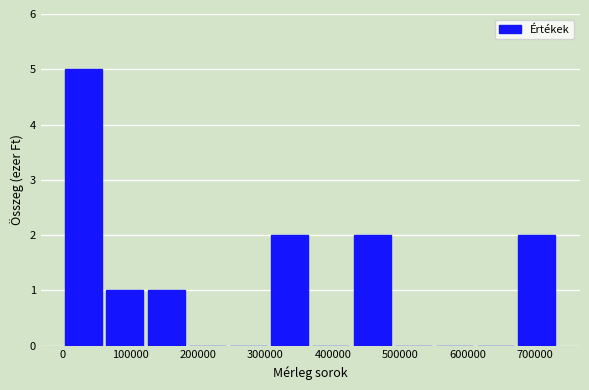

Reading left to right, list every bar in this chart as the range it spans on the x-axis followed by its height. Neither the bar edges nor the heights are printed on the chart, so give them approximately, as read against the axes.

0 to 60000: 5
60000 to 120000: 1
120000 to 180000: 1
180000 to 240000: 0
240000 to 310000: 0
310000 to 370000: 2
370000 to 430000: 0
430000 to 490000: 2
490000 to 550000: 0
550000 to 610000: 0
610000 to 670000: 0
670000 to 730000: 2